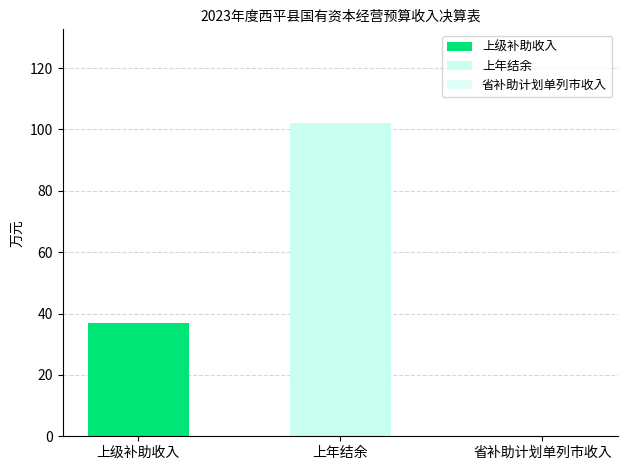

How many bars are there in total?

2